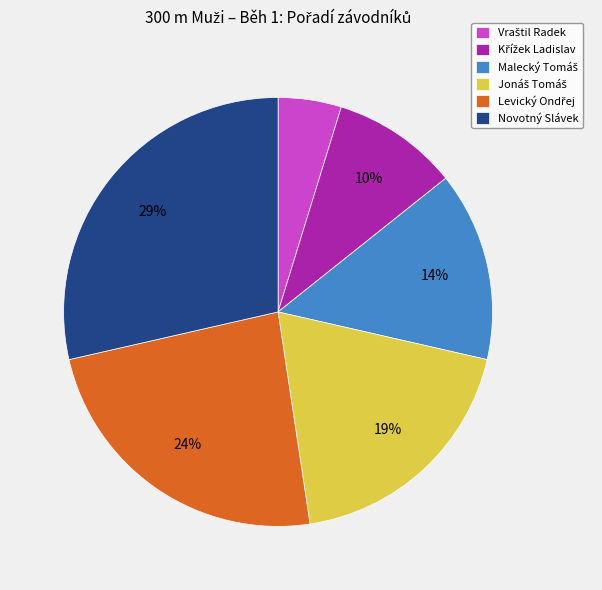

Which slice is the largest?

Novotný Slávek